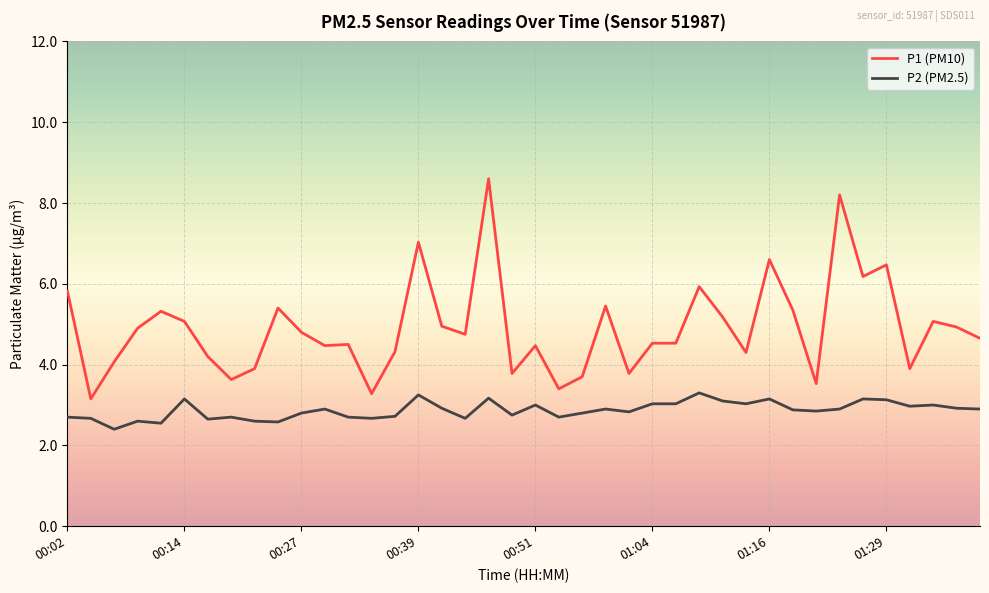

What is the highest value of the P1 (PM10) series?

8.6